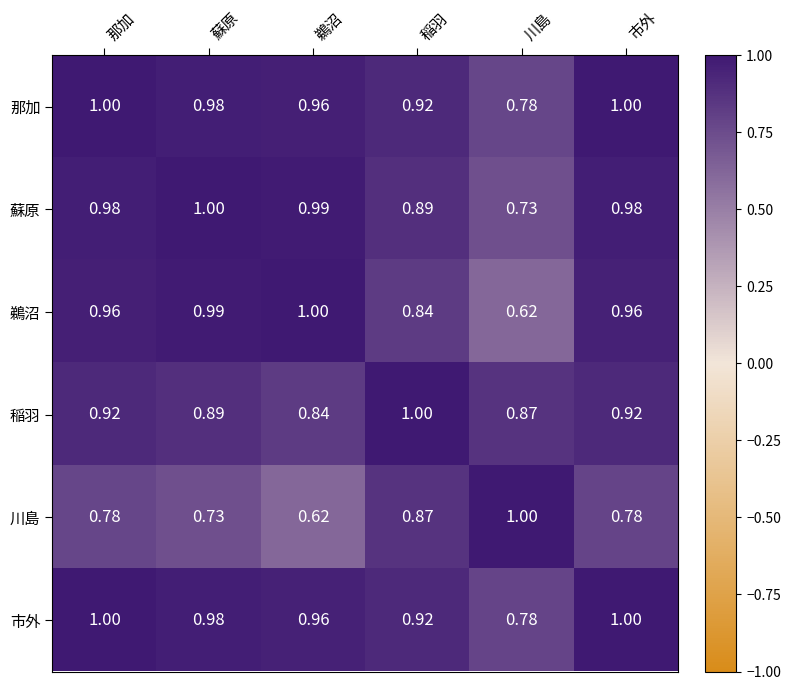

Between 鵜沼 and 市外, which series saw the biggest shift?

川島